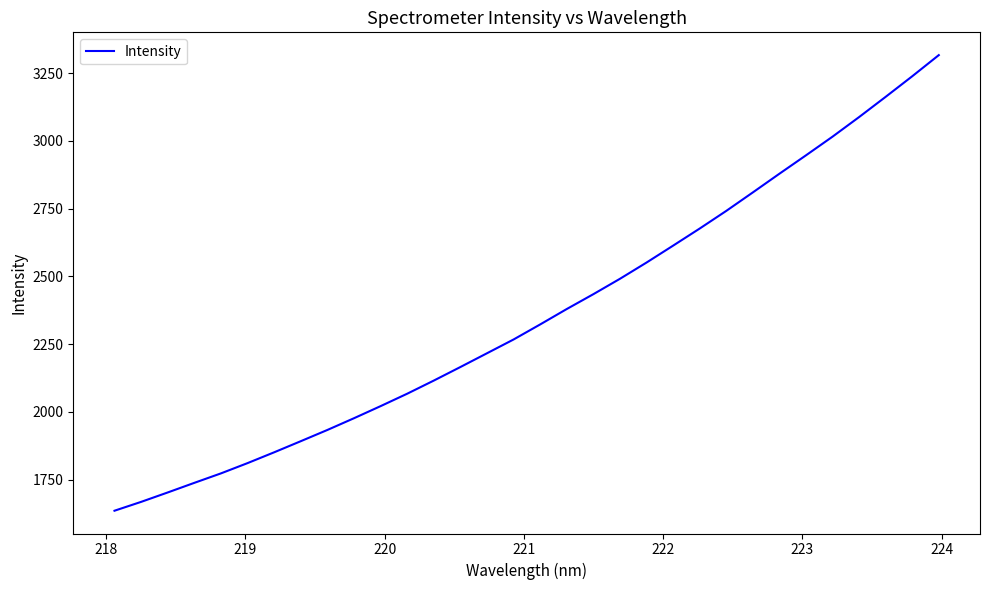

What is the smallest value displayed?

1635.5